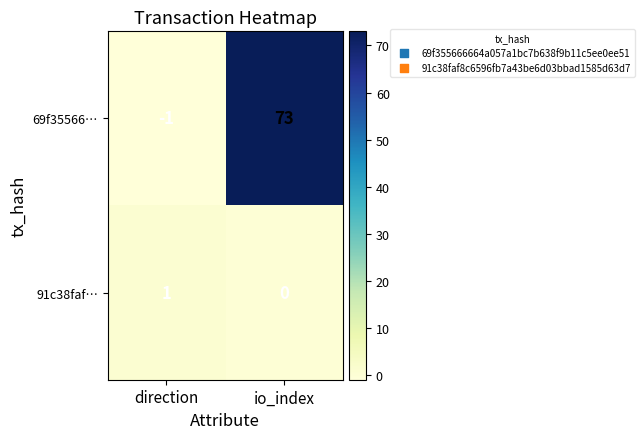

Is it true that 91c38faf… equals 1 at direction?

True